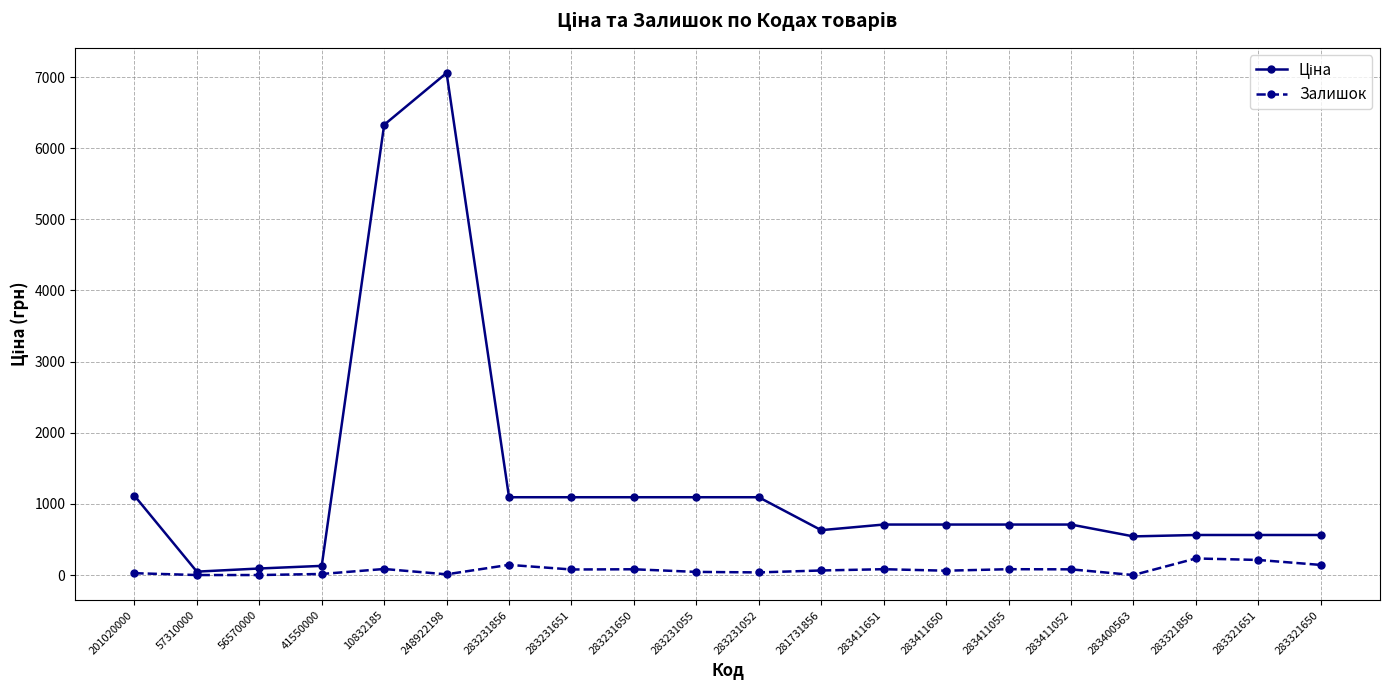

What is the highest value of the Залишок series?

233.0